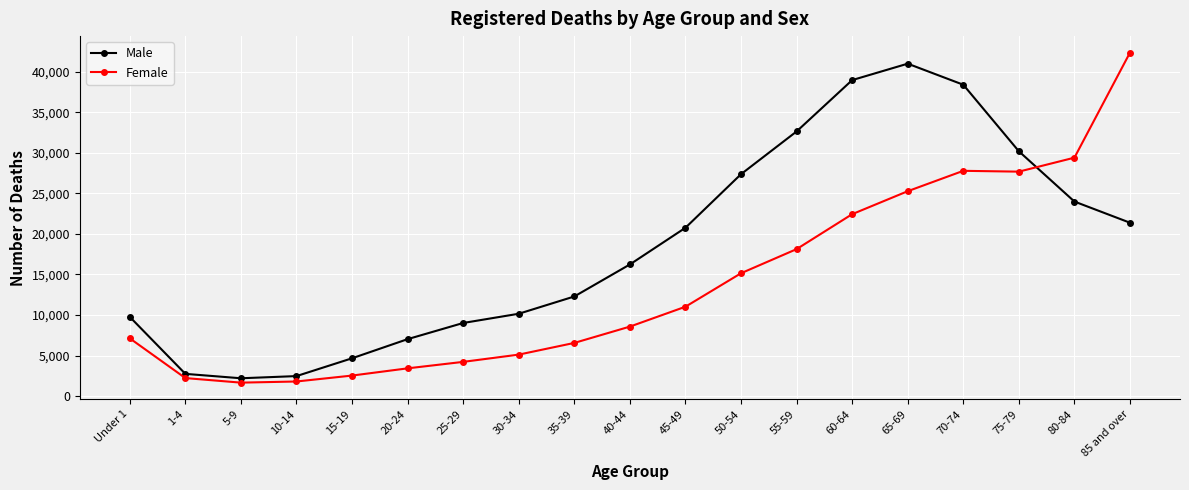

At 50-54, list the series in order from smallest to largest.

Female, Male